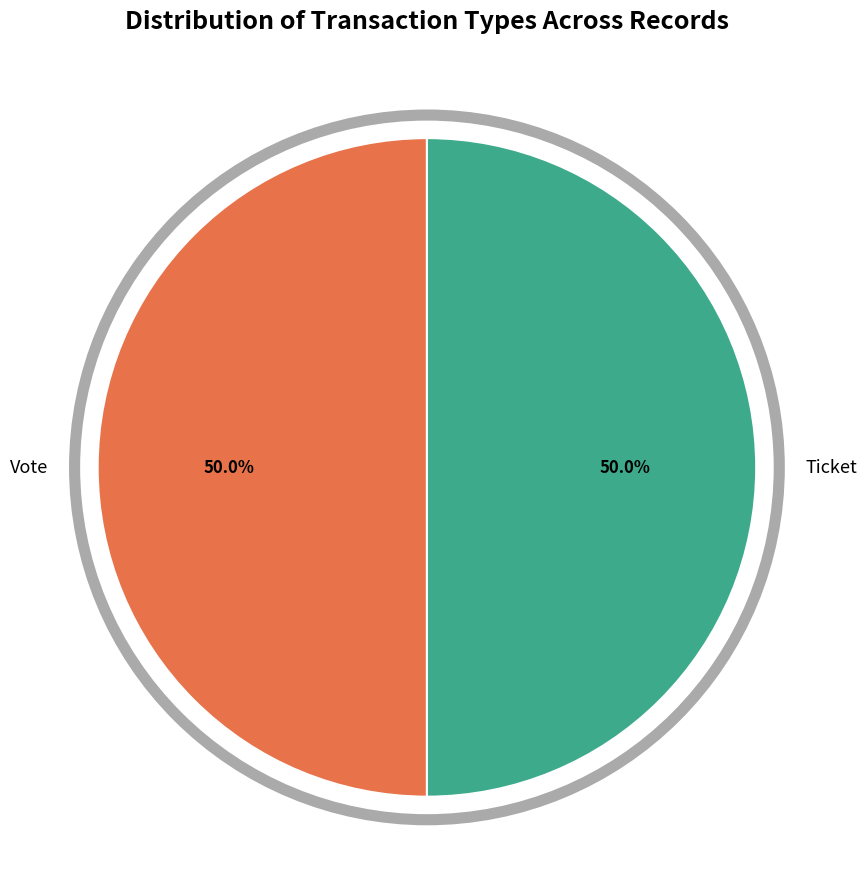

What is the ratio of the value at Ticket to the value at Vote?

1.0